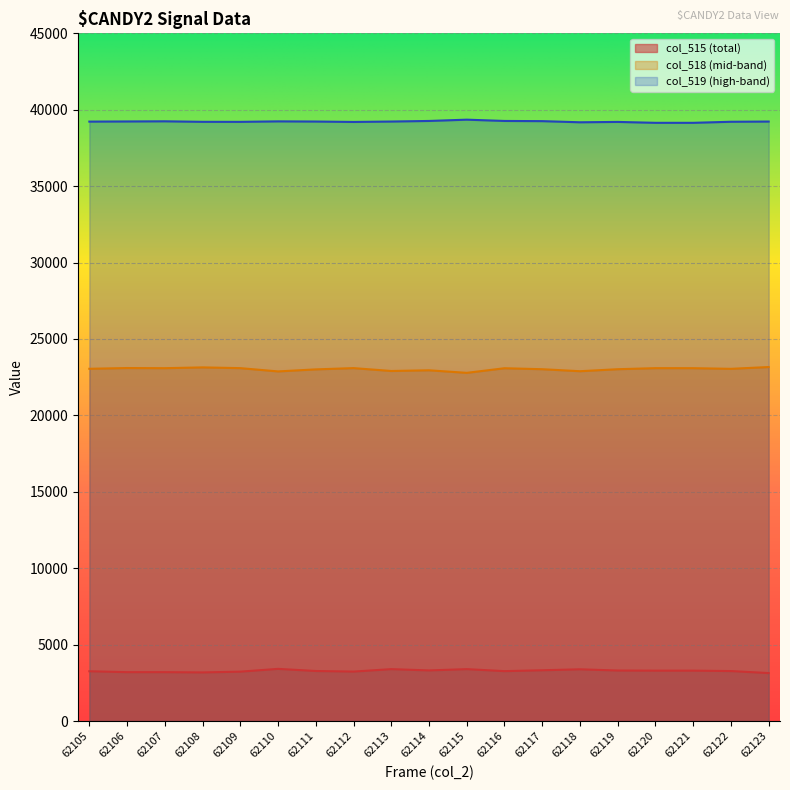

Between 62116 and 62110, which is larger?

62110